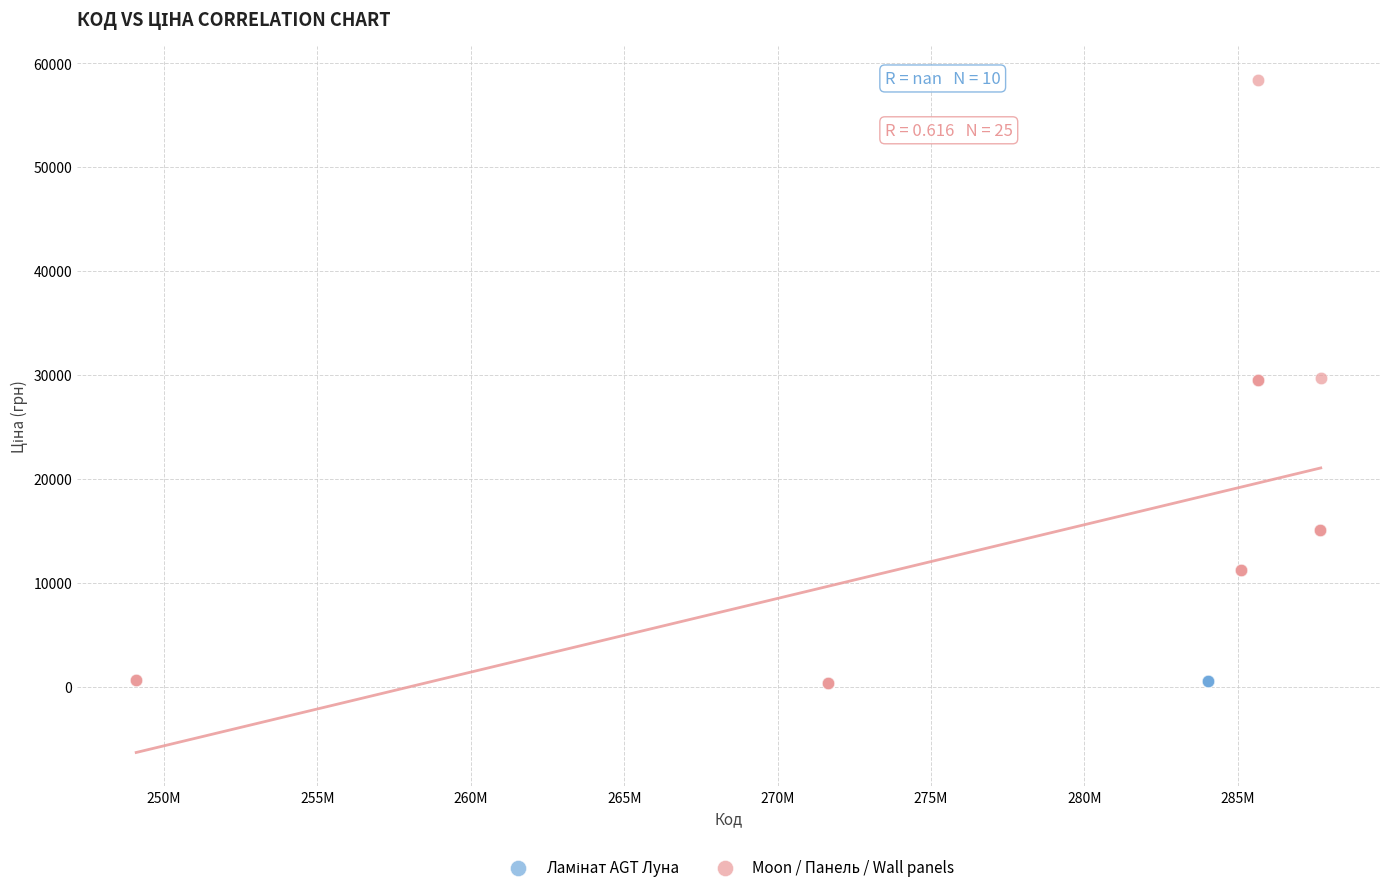

Which series contains the highest Y value?

Moon / Панель / Wall panels